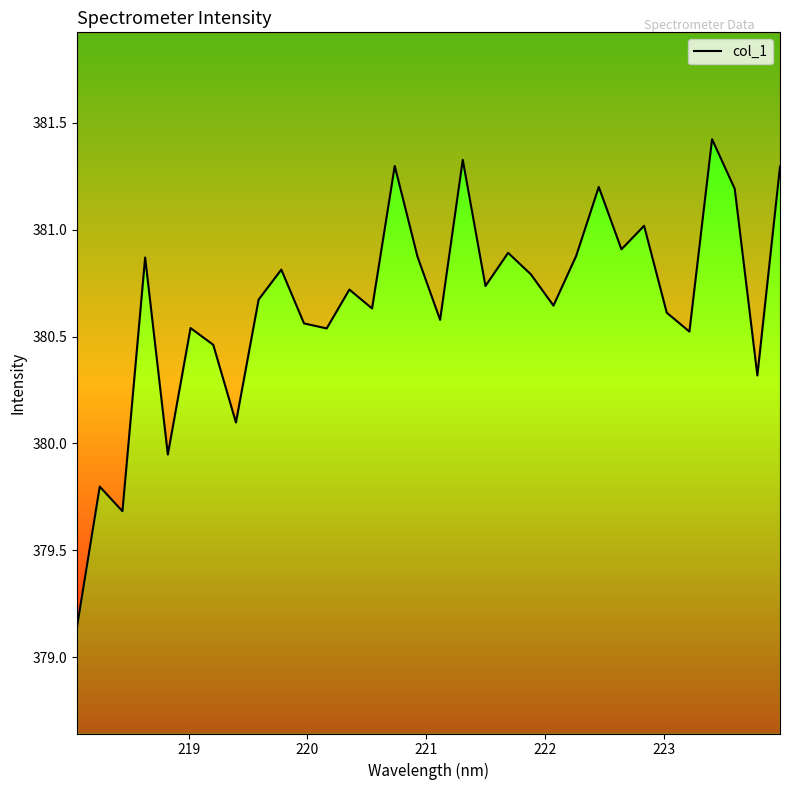

How many interior local peaks (higher than both neighbors) does the data have?

11